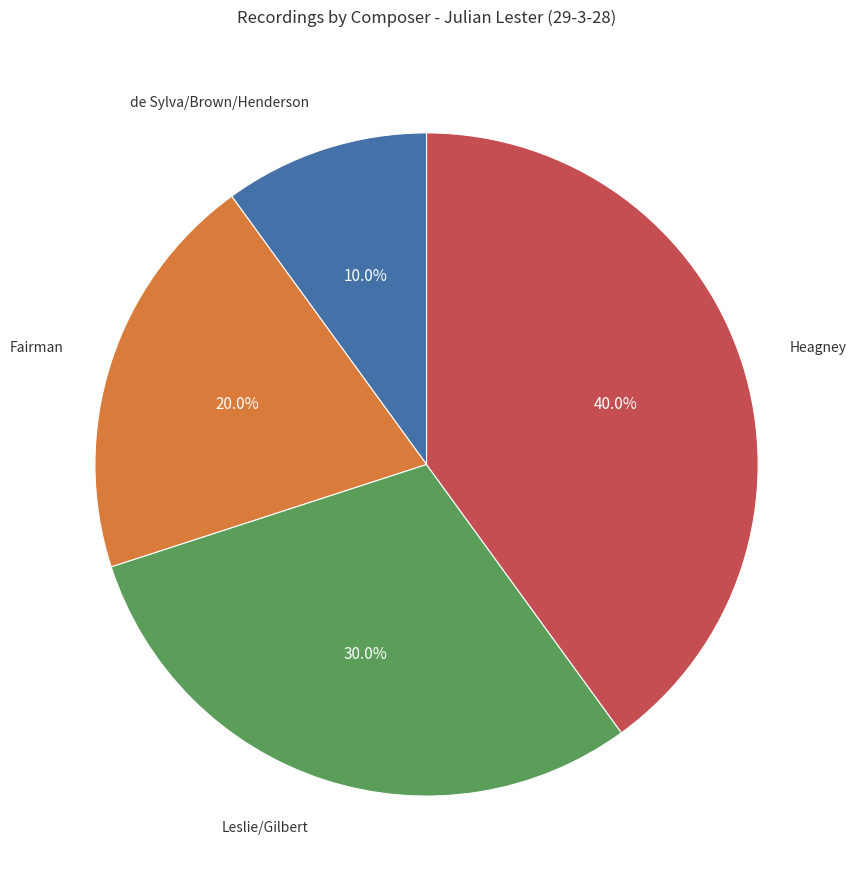

Is there a majority slice in this chart?

No